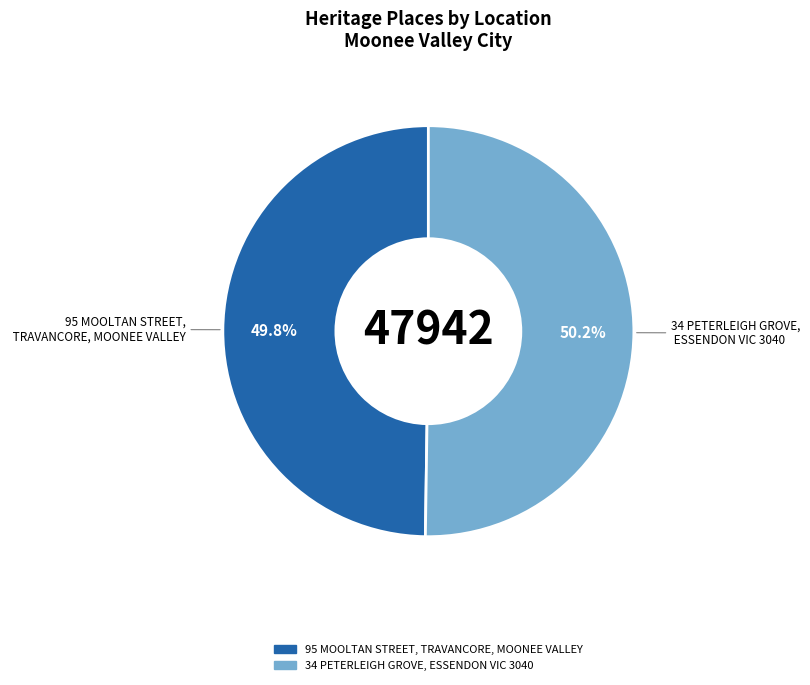

To the nearest percent, what portion does 34 PETERLEIGH GROVE, ESSENDON VIC 3040 represent?

50%